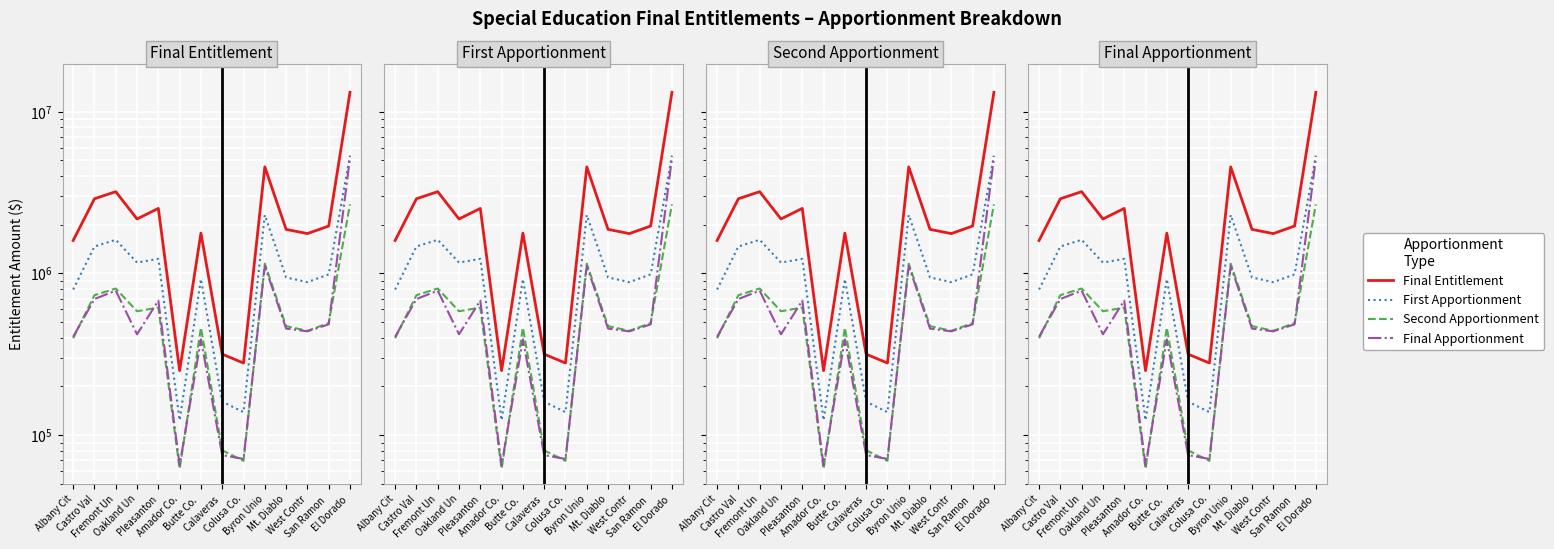

Which has a higher value, Albany Cit or San Ramon ?

San Ramon 